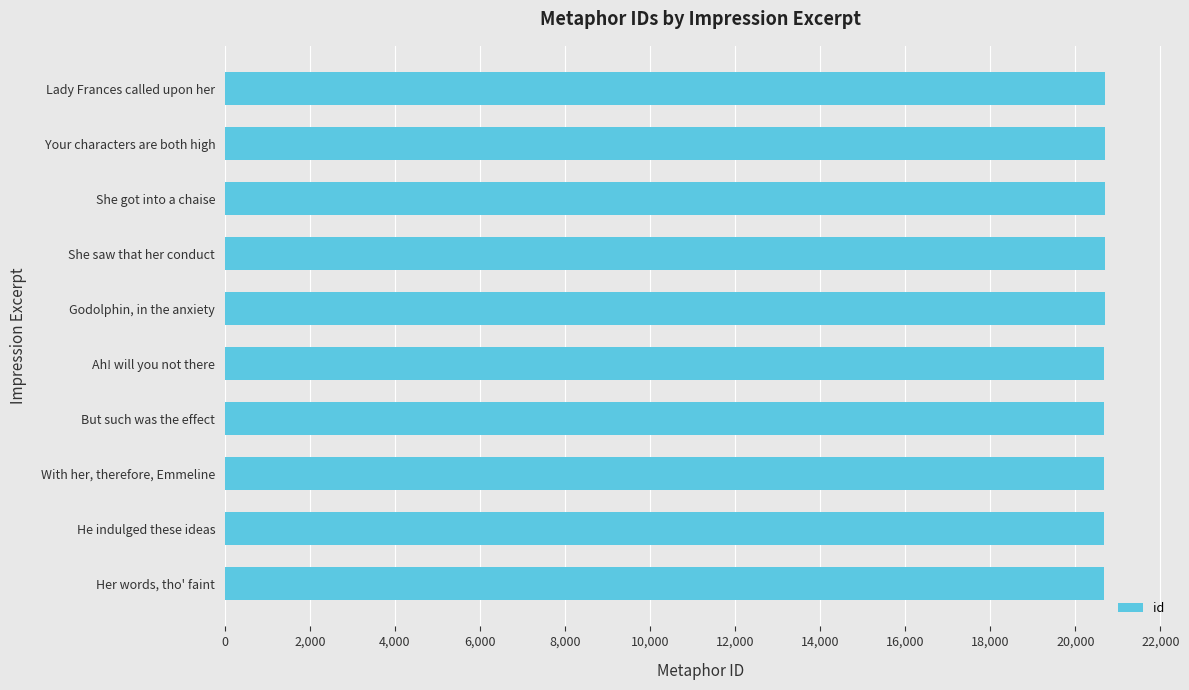

What is the minimum value shown in the chart?

20672